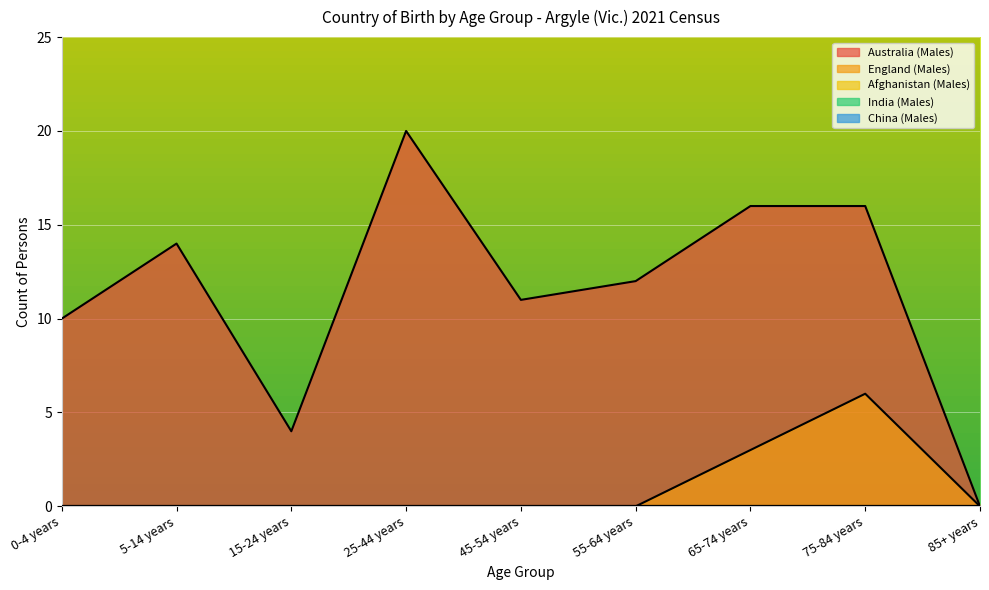

True or false: Australia (Males) and England (Males) intersect in this chart.

False